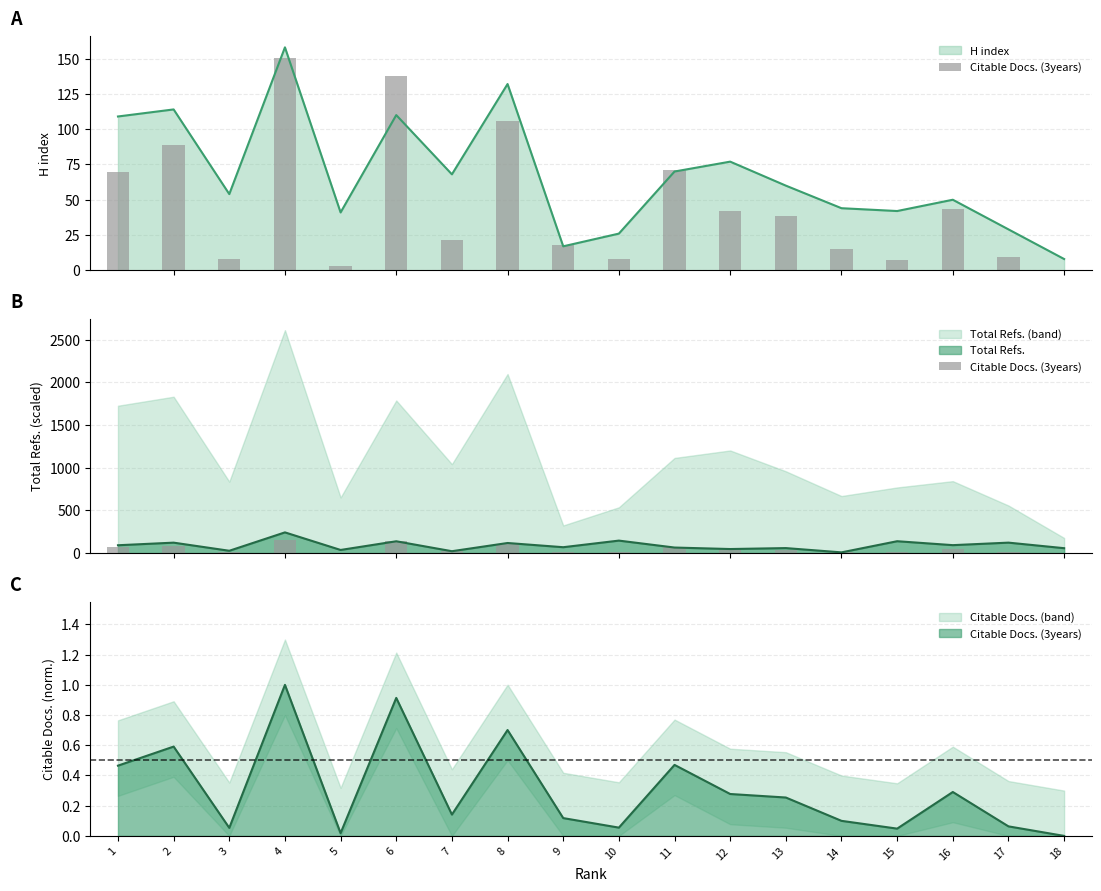

List the labels in order of H index value, largest first.

4, 8, 2, 6, 1, 12, 11, 7, 13, 3, 16, 14, 15, 5, 17, 10, 9, 18